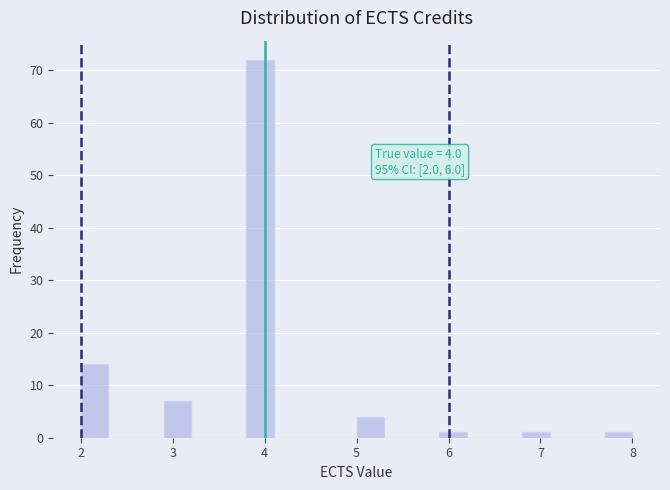

Read against the x-axis, roughly where is the centre of the tallest bar?

4.0